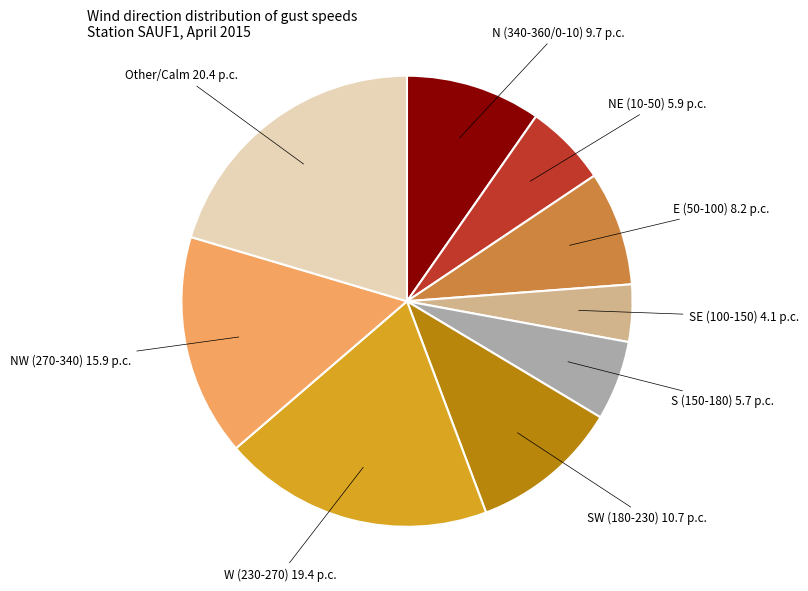

Does any single category account for the majority?

No